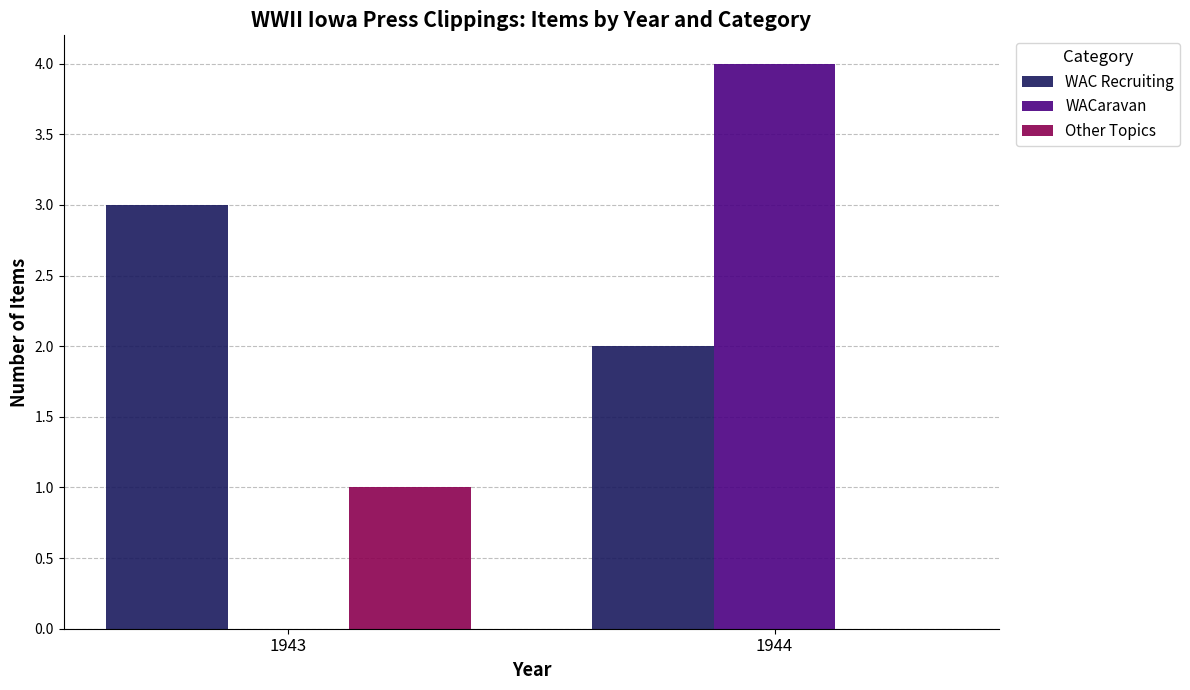

Which series has the largest total across all categories?

WAC Recruiting